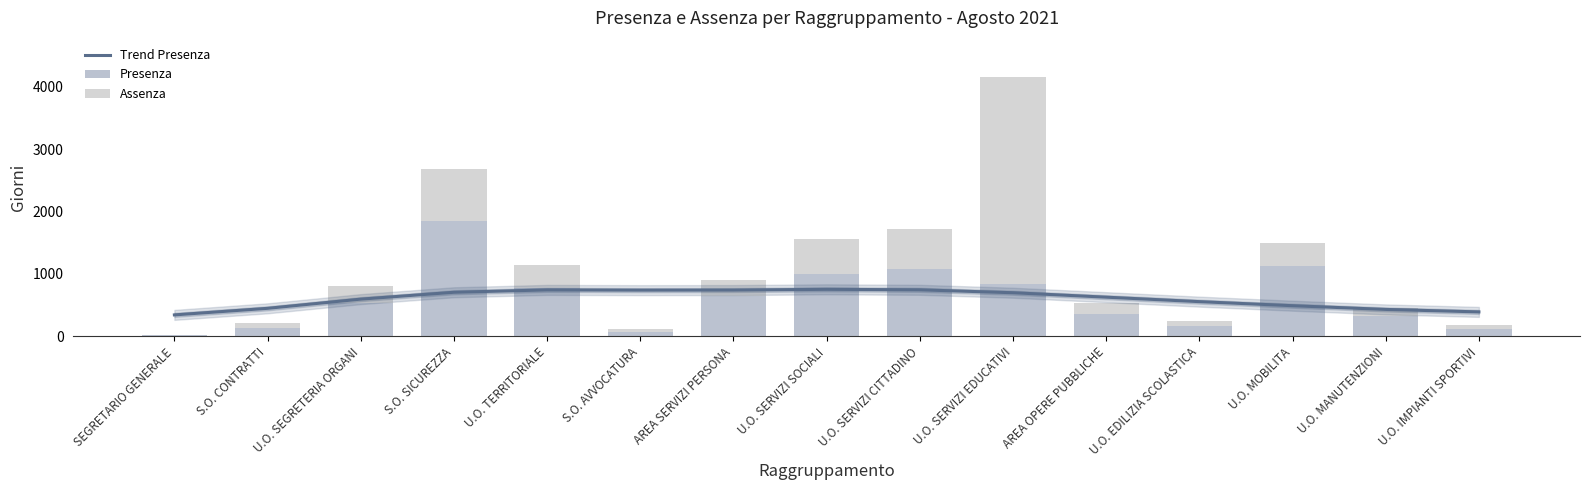

What is the sum of all Trend Presenza values?

9017.0